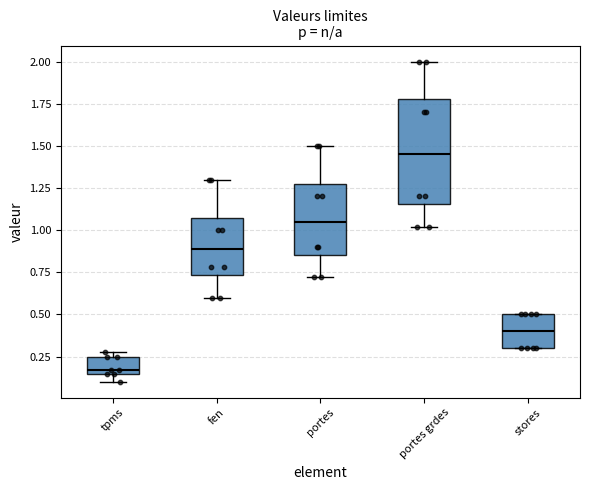

Reading left to right, read every box against the y-axis: the position of its median line, the range the box covers, and the ends of its whiskers. The values are not printed on the chart, so give them approximately, as read against the axis.

tpms: median 0.15 (just above the box's lower edge), box 0.15 to 0.25, whiskers 0.10 to 0.30
fen: median 0.90, box 0.75 to 1.10, whiskers 0.60 to 1.30
portes: median 1.05, box 0.85 to 1.30, whiskers 0.70 to 1.50
portes grdes: median 1.45, box 1.15 to 1.80, whiskers 1.00 to 2.00
stores: median 0.40, box 0.30 to 0.50, whiskers 0.30 to 0.50